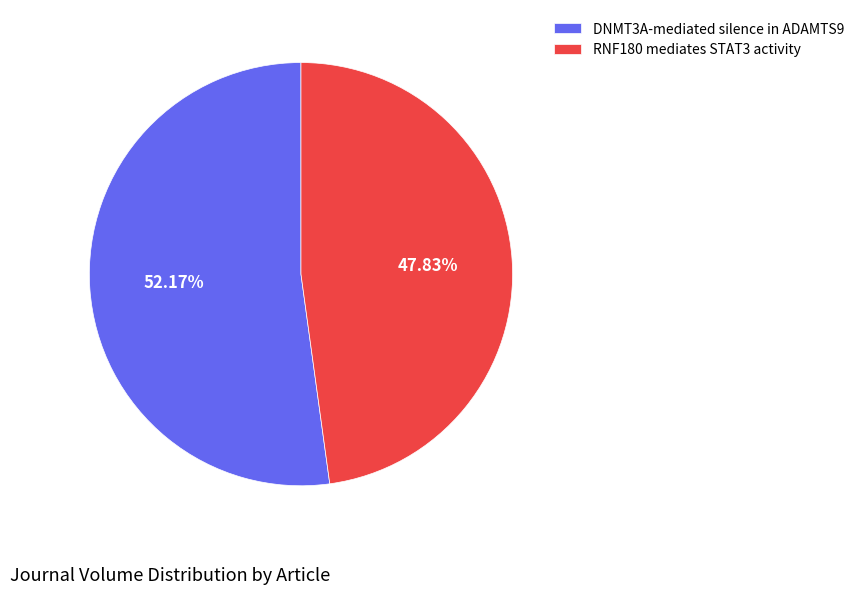

Which has a higher value, DNMT3A-mediated silence in ADAMTS9 or RNF180 mediates STAT3 activity?

DNMT3A-mediated silence in ADAMTS9